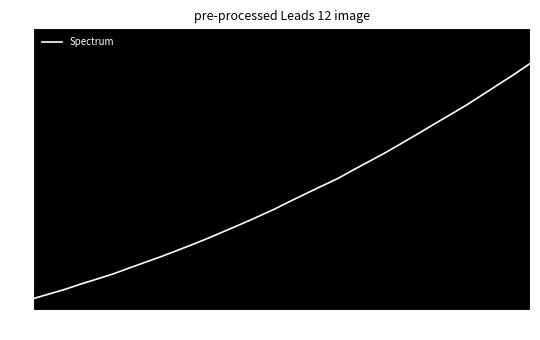

How many categories are shown in the chart?

32